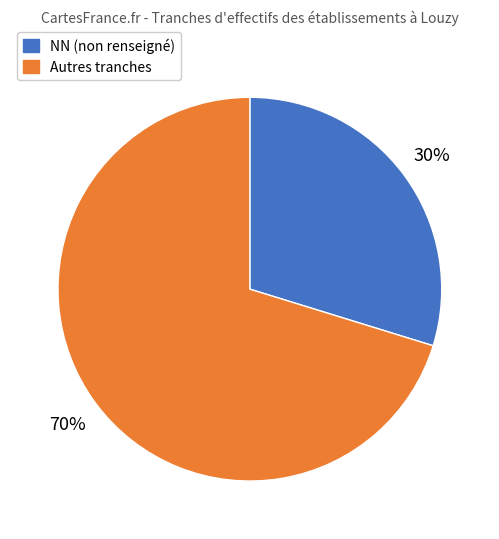

Rank the categories by value from highest to lowest.

Autres tranches, NN (non renseigné)